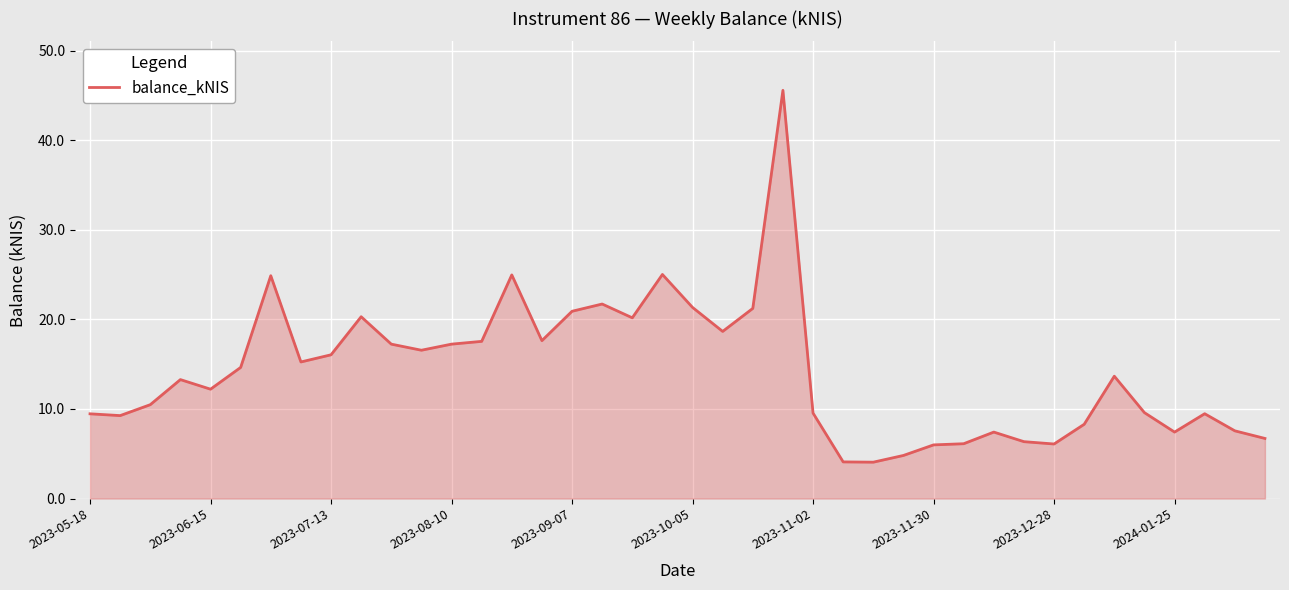

What is the maximum value shown in the chart?

45.6